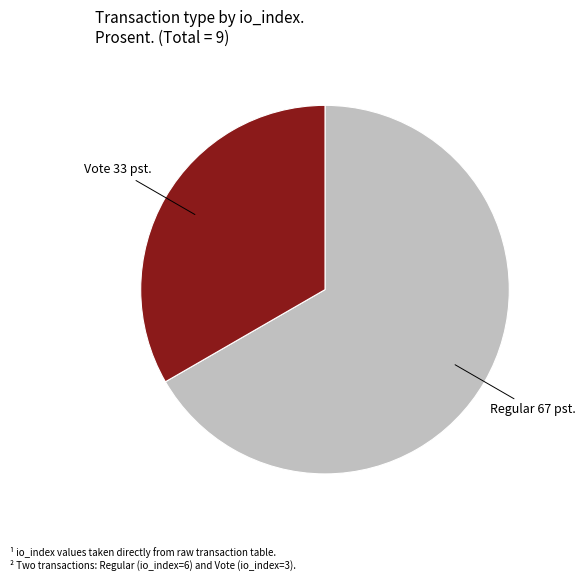

Do Vote and Regular together represent more than half of the pie?

Yes